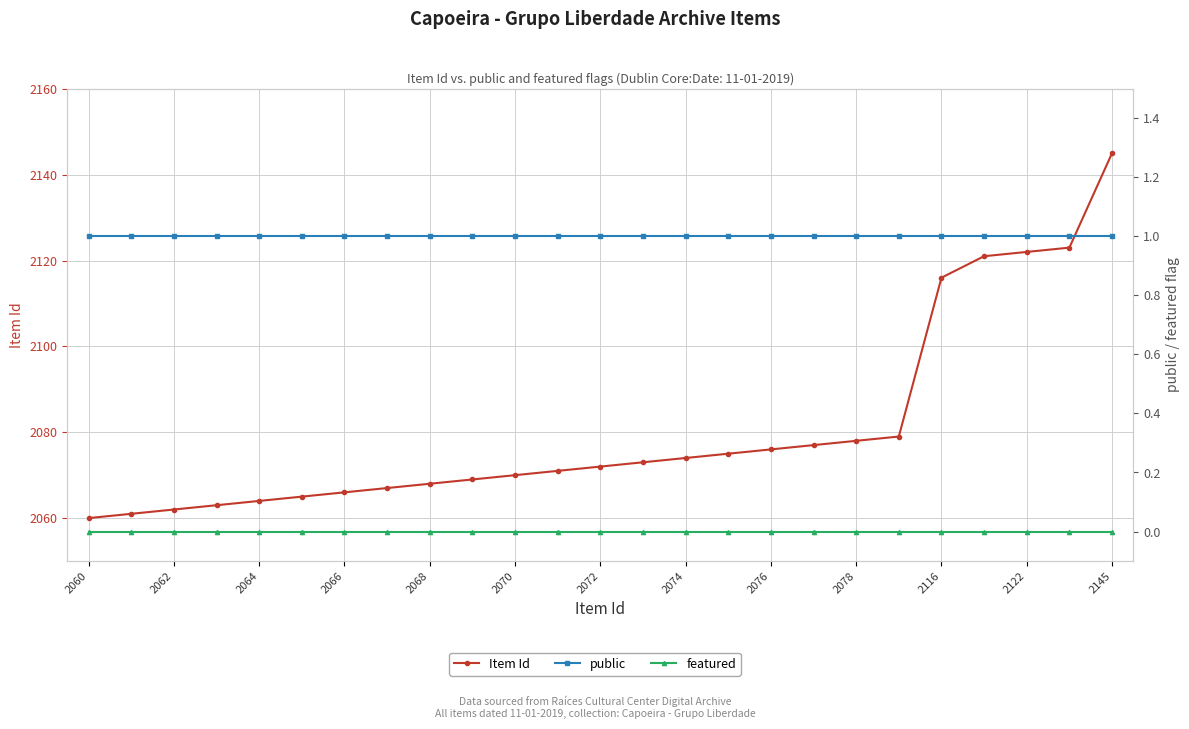

What is the average value of the Item Id series?

2081